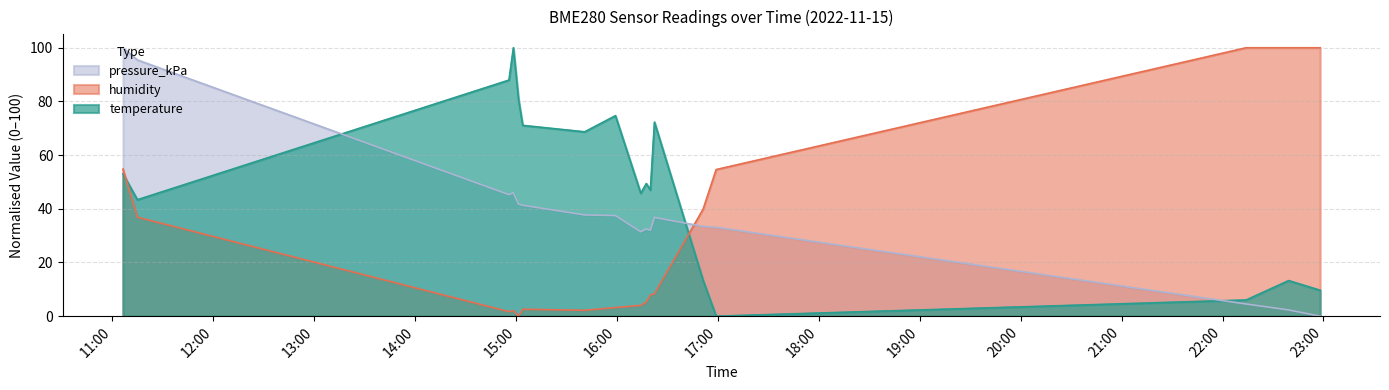

How many positive values does the pressure_kPa series have?

16